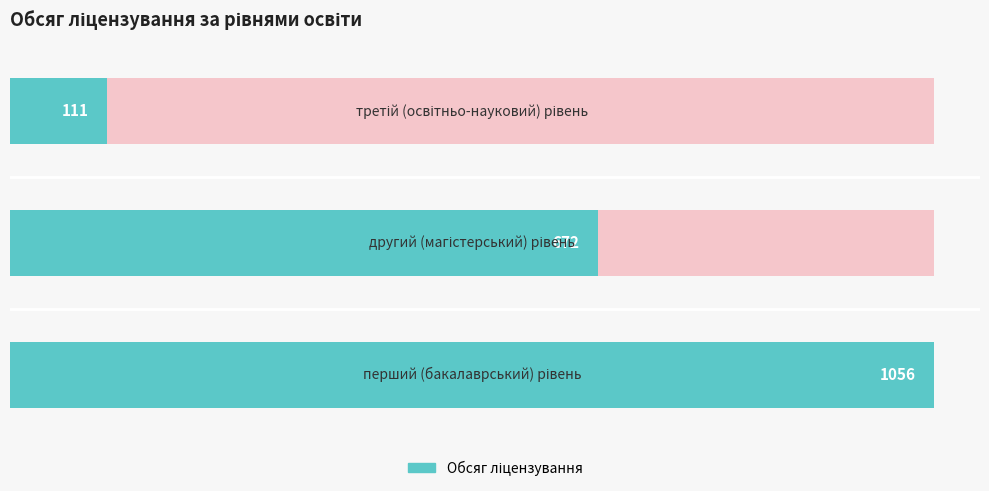

Reading left to right, extract all data points from this chart.

1056	672	111